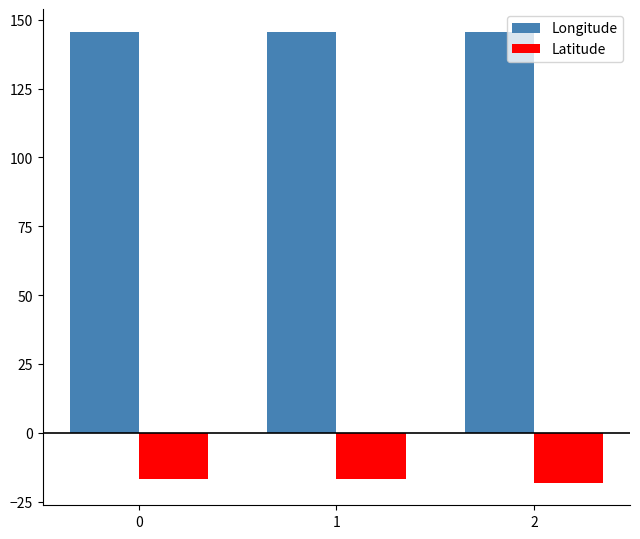

What is the greatest value displayed?

145.7